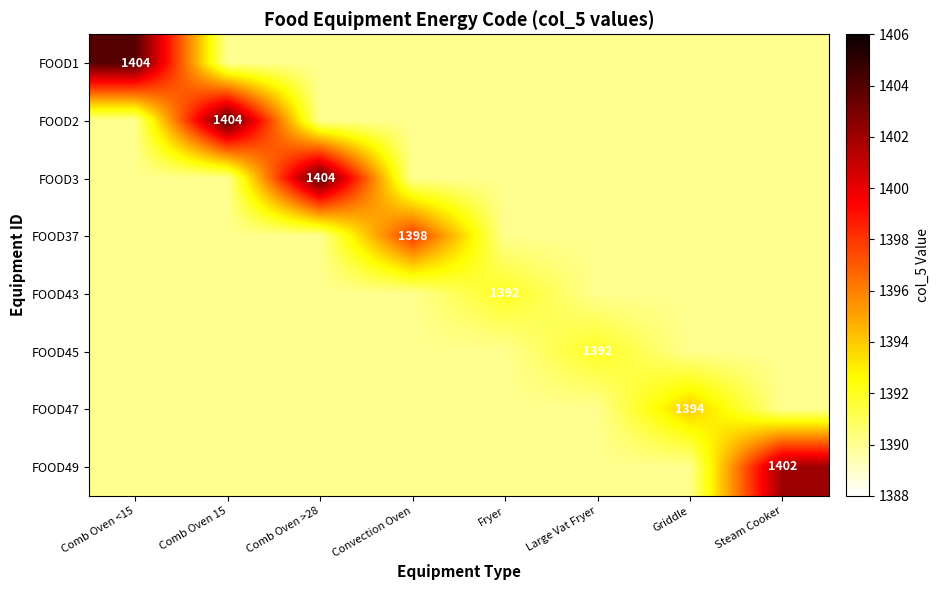

Is it true that FOOD3 equals 1404 at Comb Oven >28?

True